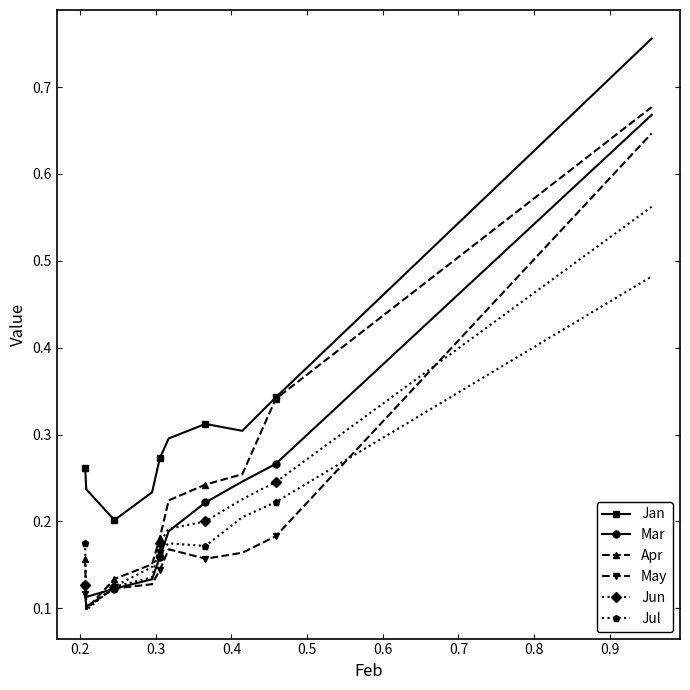

At how many categories does at least one series exceed 0?

10